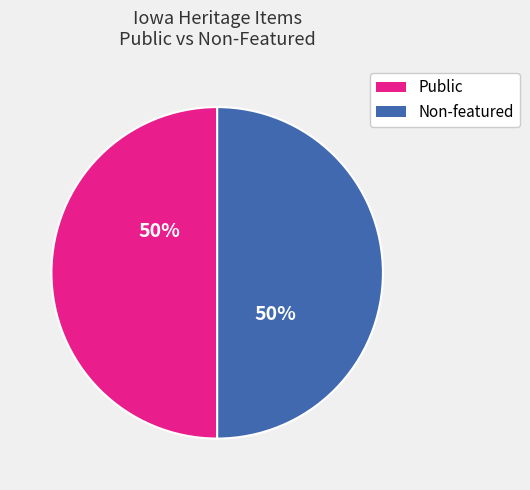

To the nearest percent, what is the average slice percentage?

50%